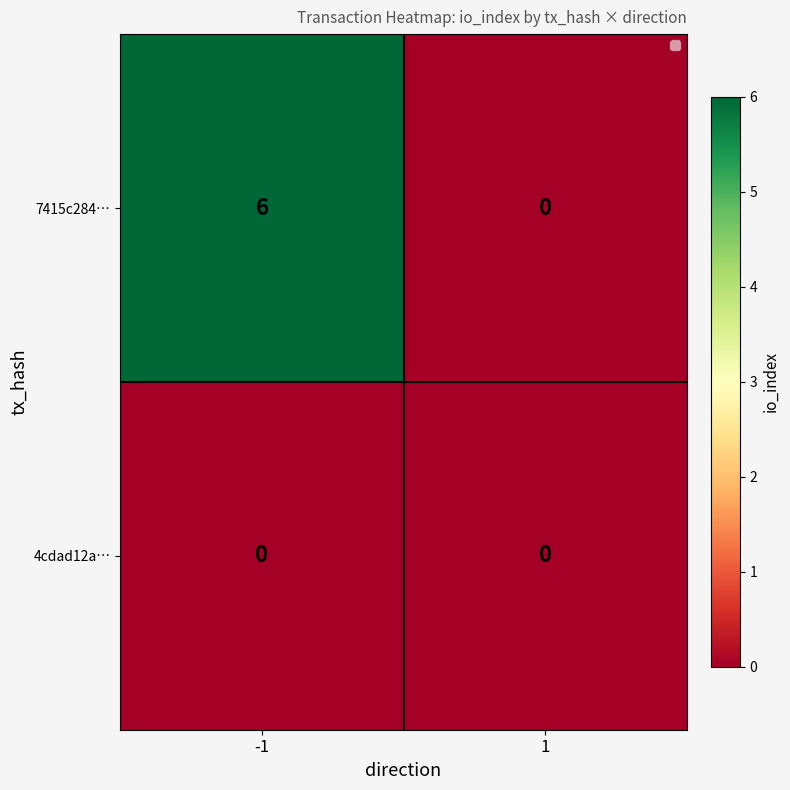

Read the 7415c284… value at -1.

6